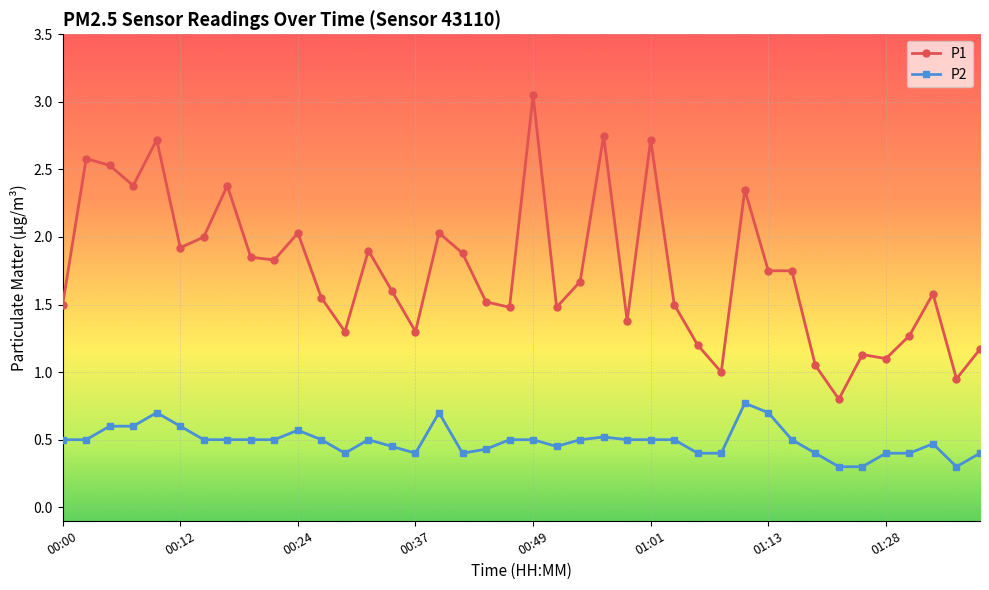

How many P2 values are between 0 and 1?

40